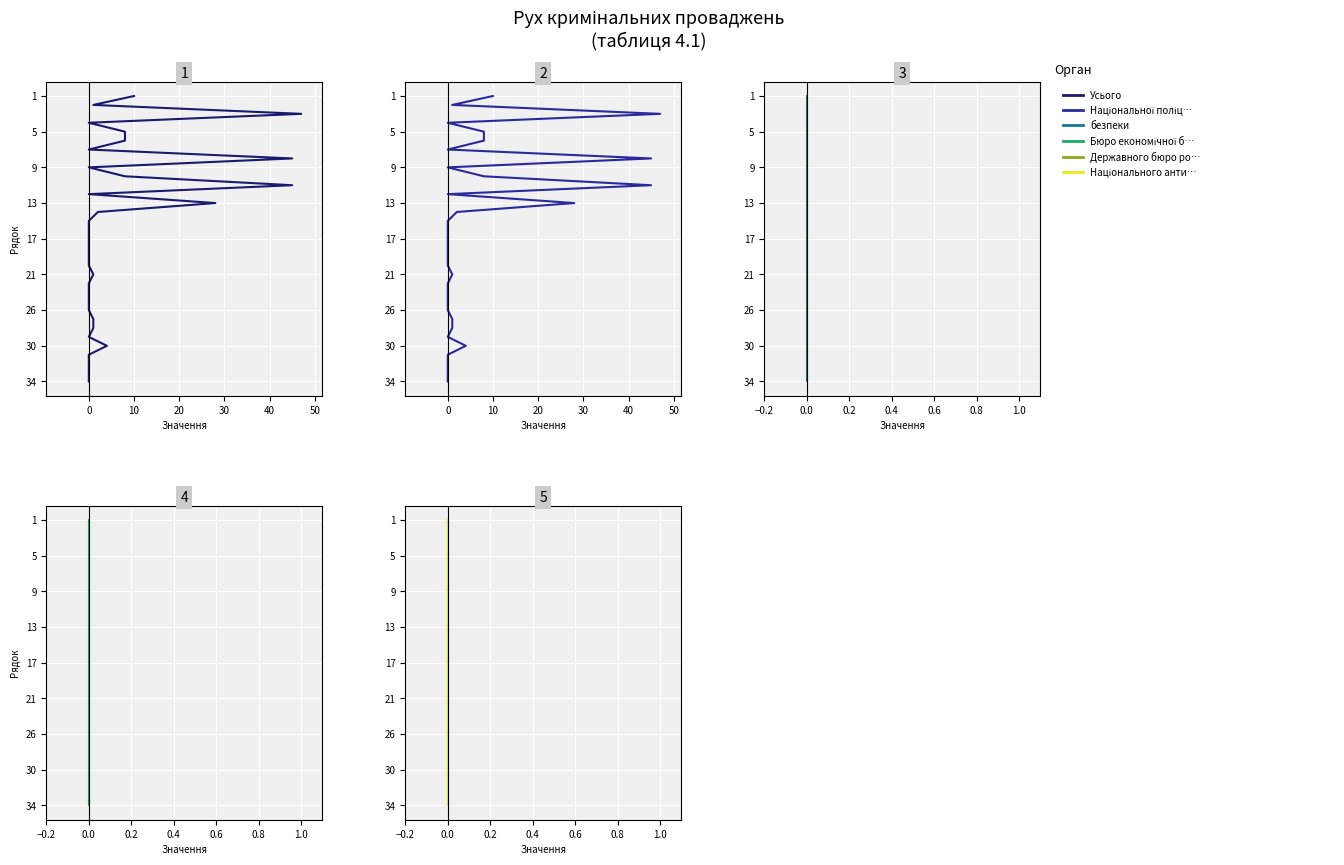

The value of Державного бюро розслідувань at 0.0 is 7. True or false?

False